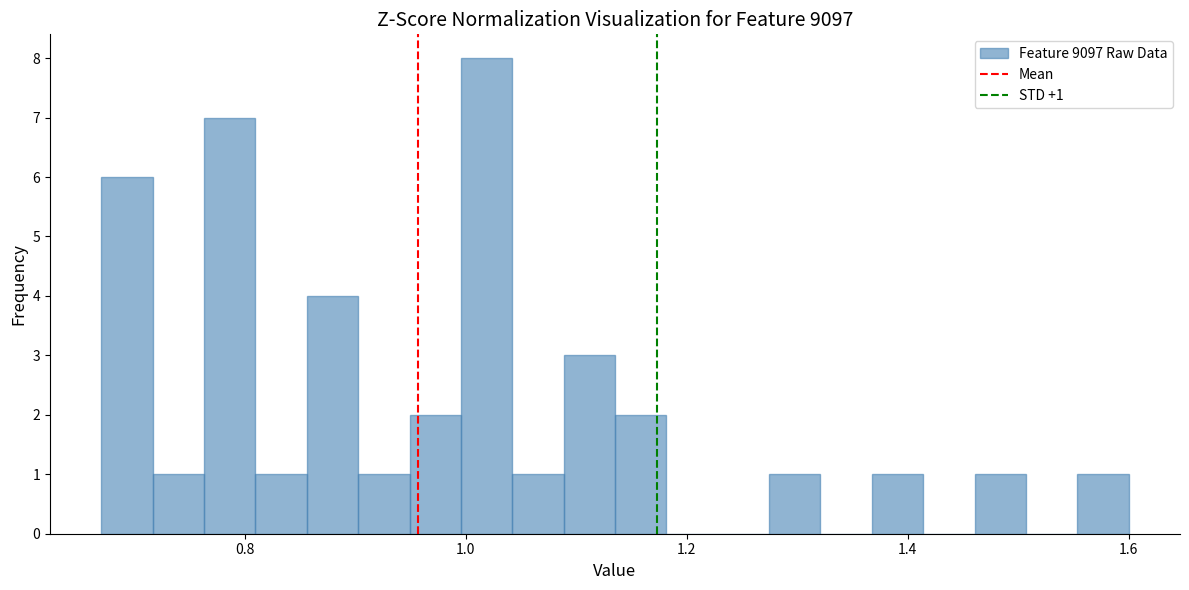

Around what value on the x-axis is the tallest bar? Give the approximate position of its centre, as read against the axis.

1.02